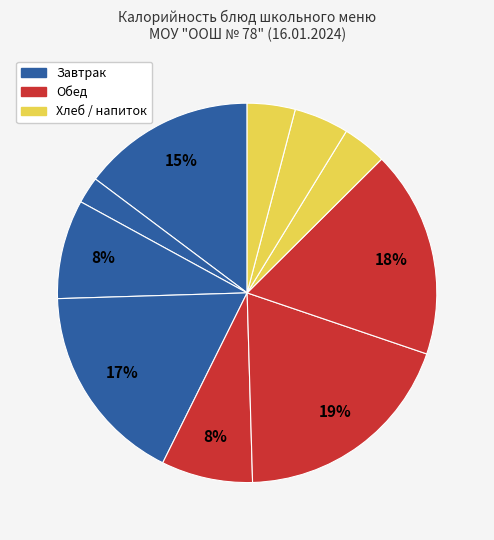

How many segments does this pie chart have?

10